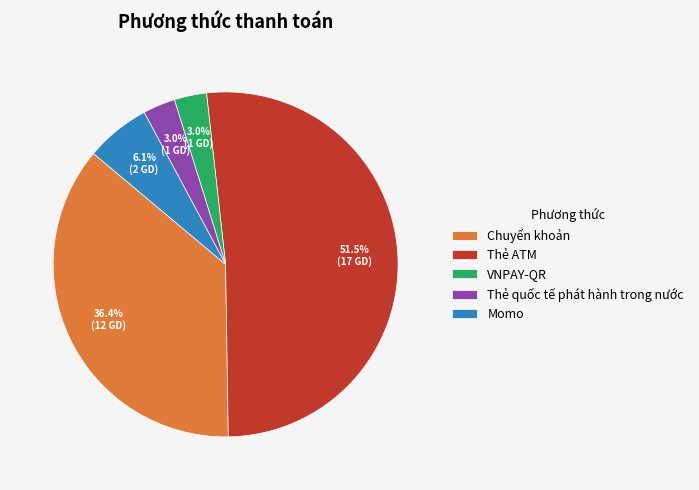

Which has a higher value, VNPAY-QR or Momo?

Momo